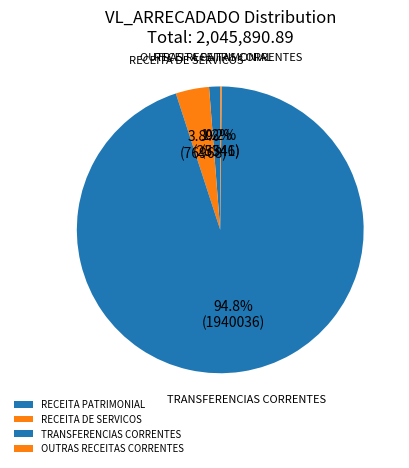

What is the largest slice in the pie chart?

TRANSFERENCIAS CORRENTES